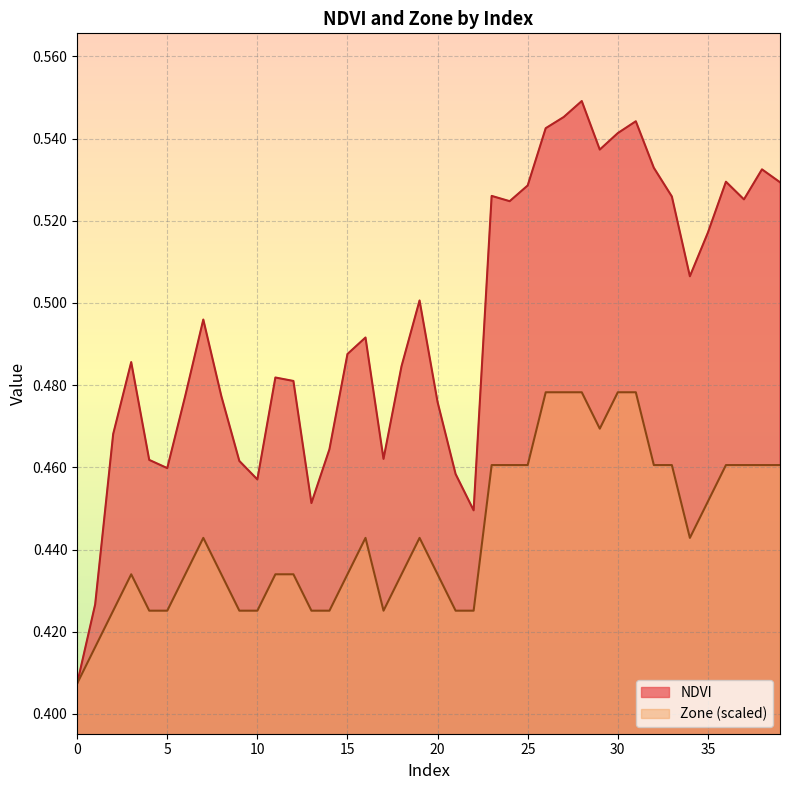

What is the highest value of the Zone series?

0.5